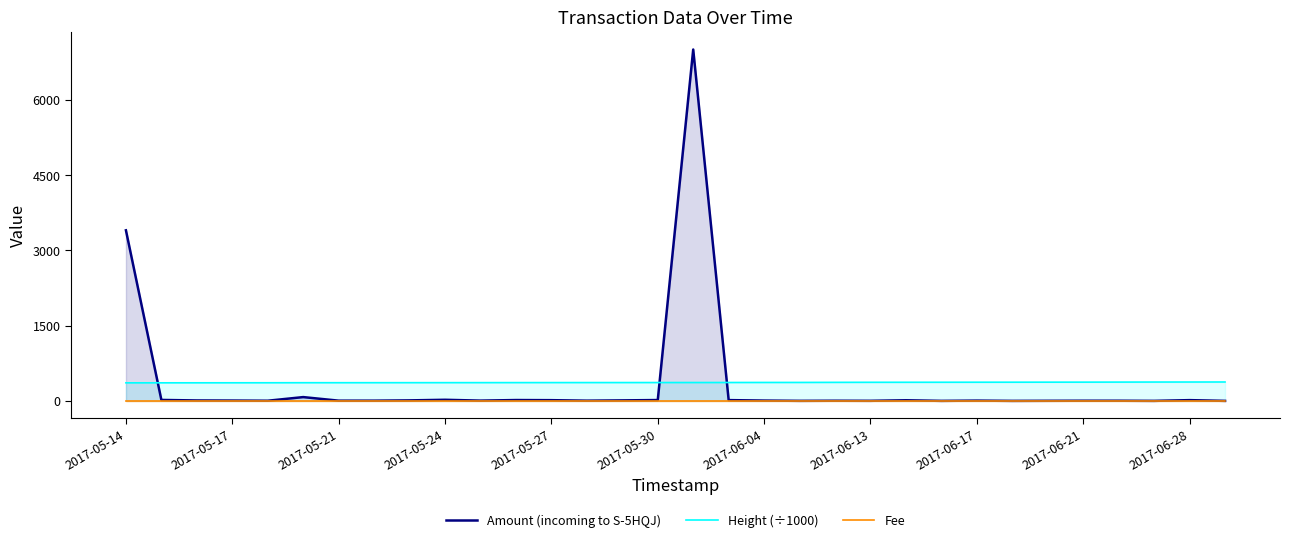

What is the difference between the maximum and second lowest values in the Amount (incoming to S-5HQJ) series?

7003.2